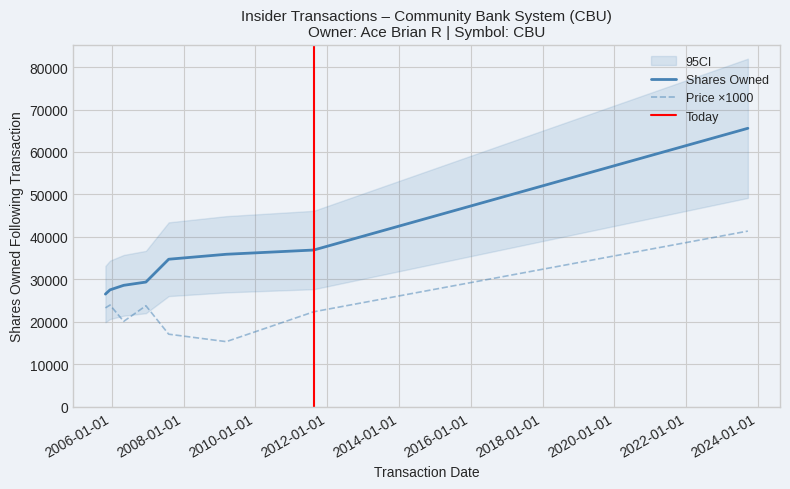

True or false: transactionPricePerShare and sharesOwnedFollowingTransaction cross at least once.

False